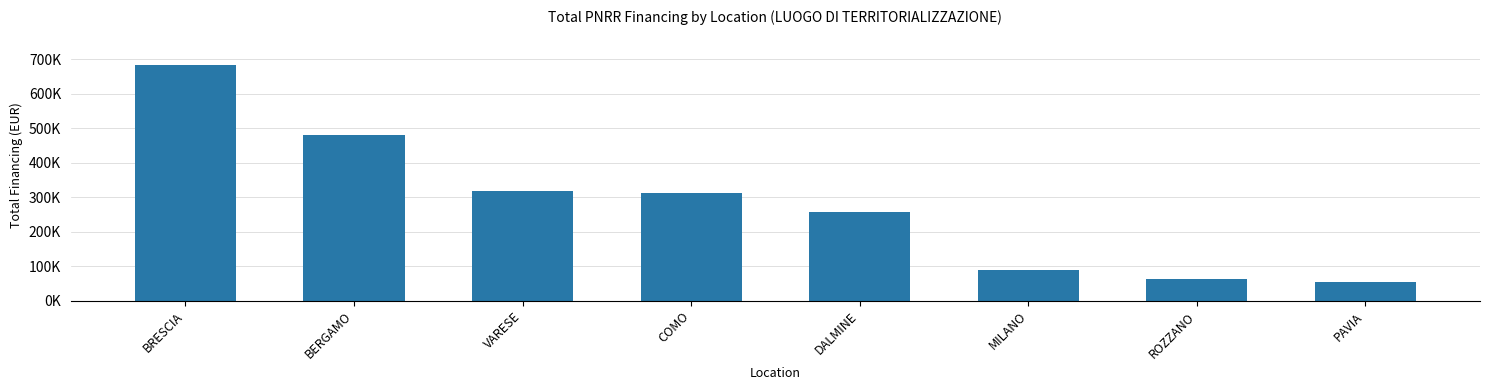

What is the approximate value at PAVIA?

54577.6